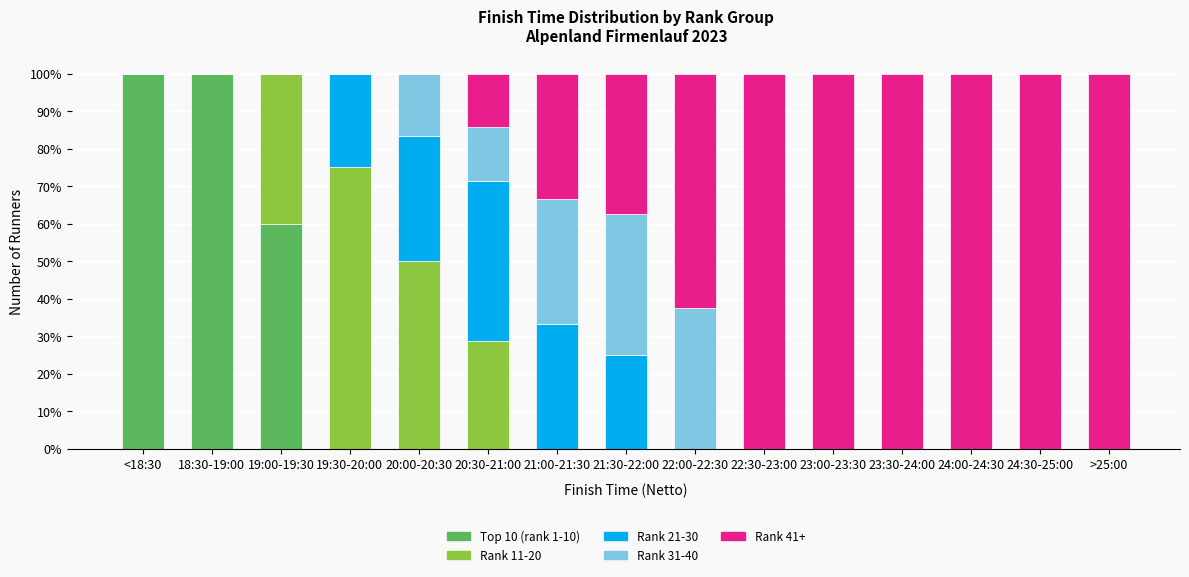

What is the maximum value for Top 10 (rank 1-10)?

100.0